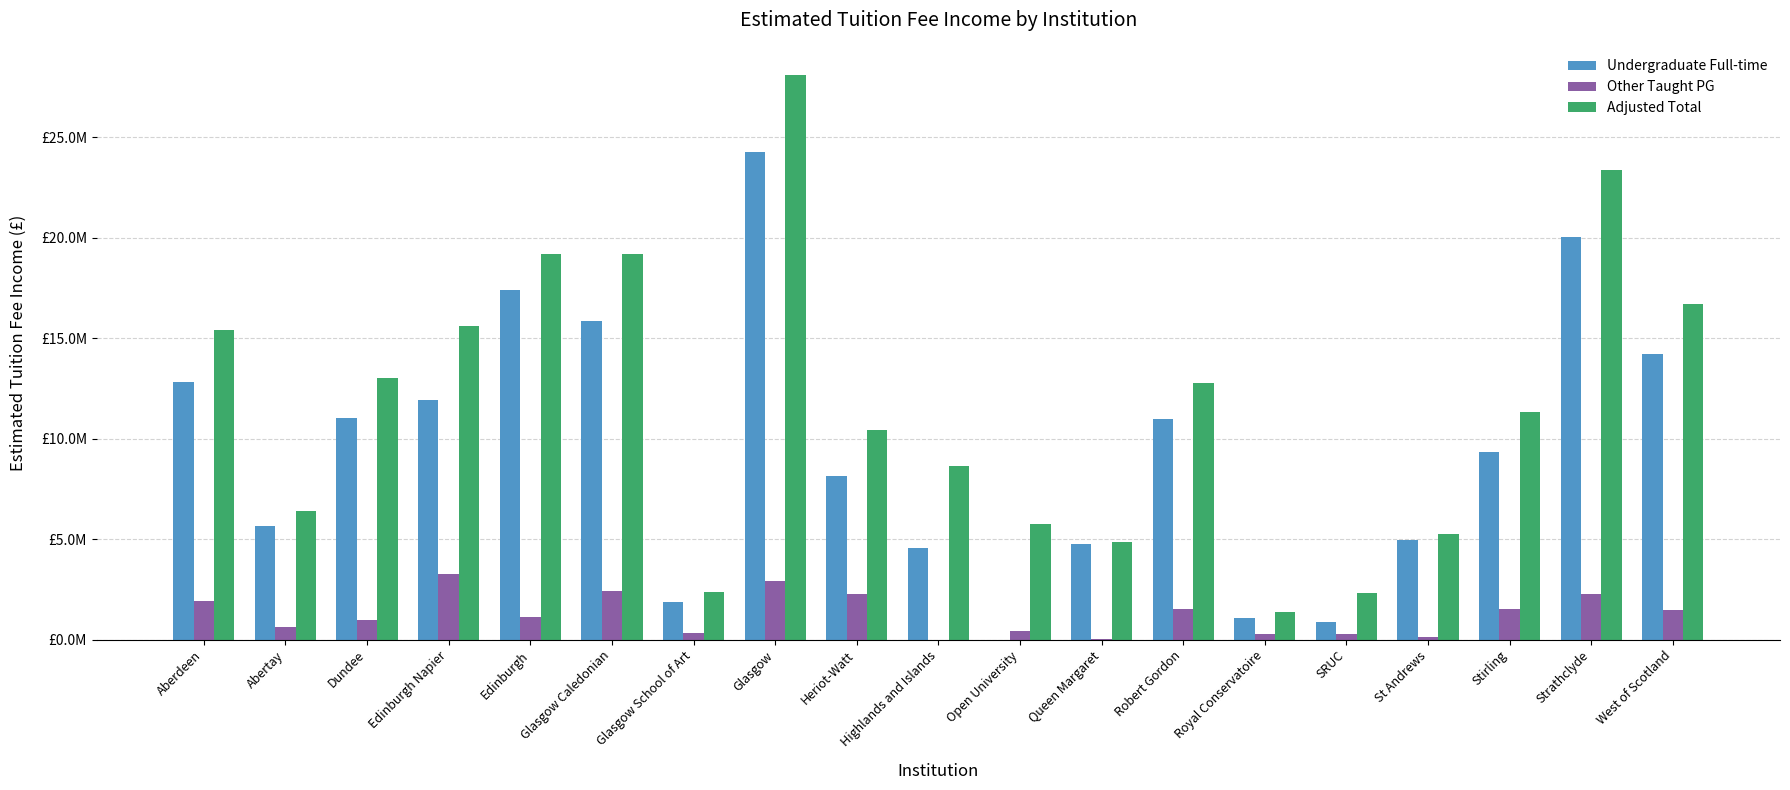

Which series changed the most between Dundee and Stirling?

Adjusted Total